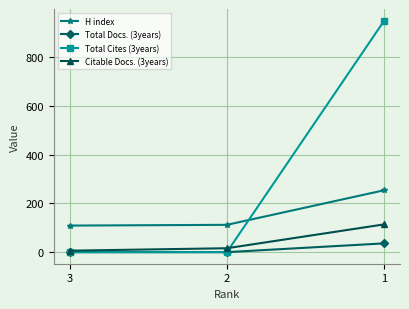

At which category is the sum across all series the highest?

1